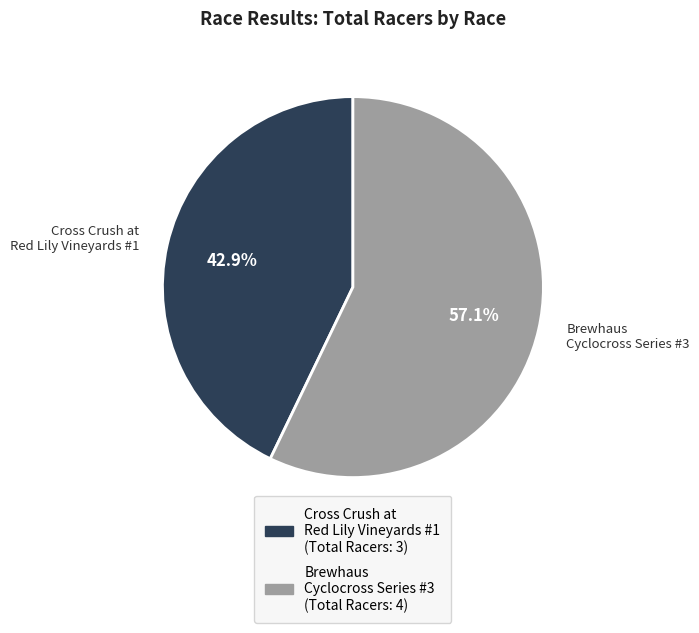

The Brewhaus Cyclocross Series #3 slice represents 69% of the pie. True or false?

False